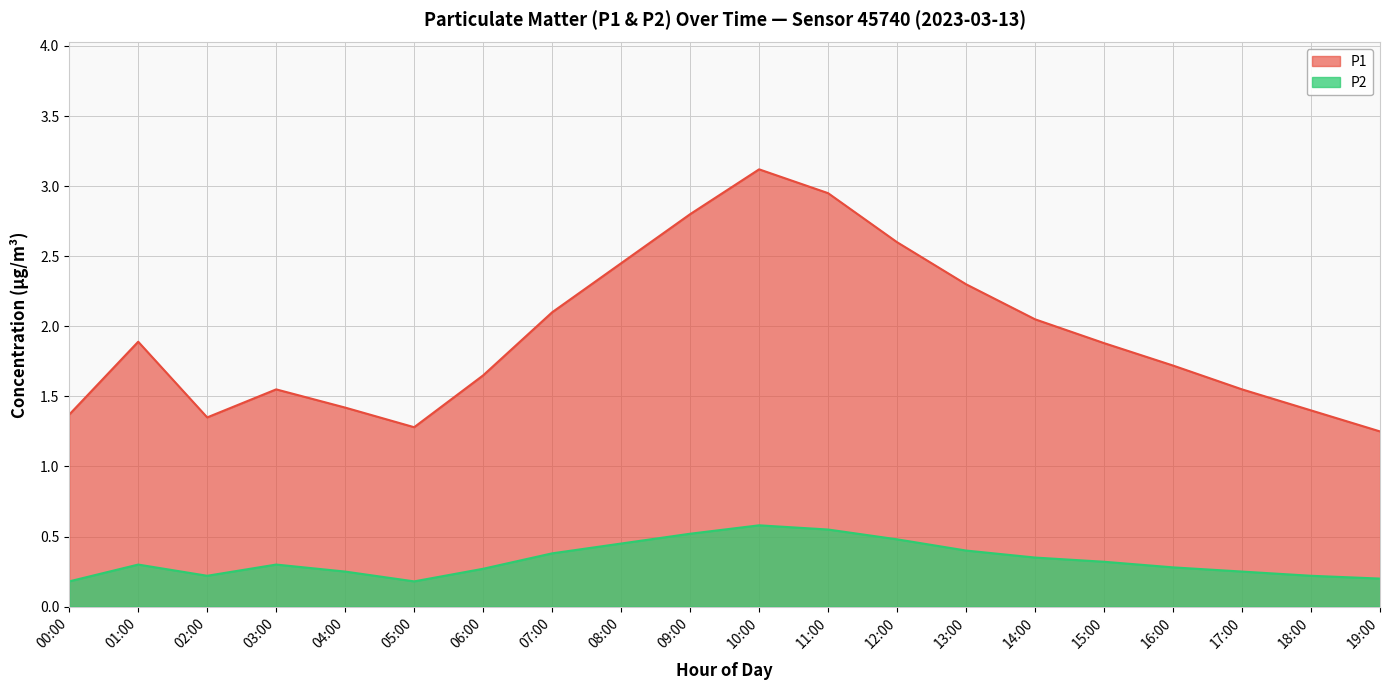

What position from the left is 18:00?

19